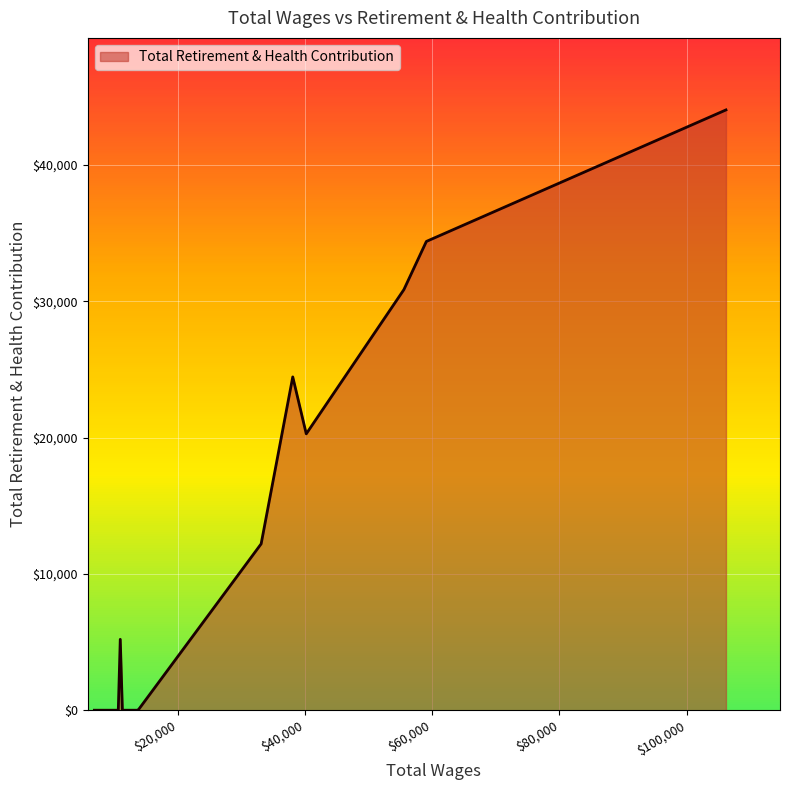

What is the difference between the maximum and minimum values?

44044